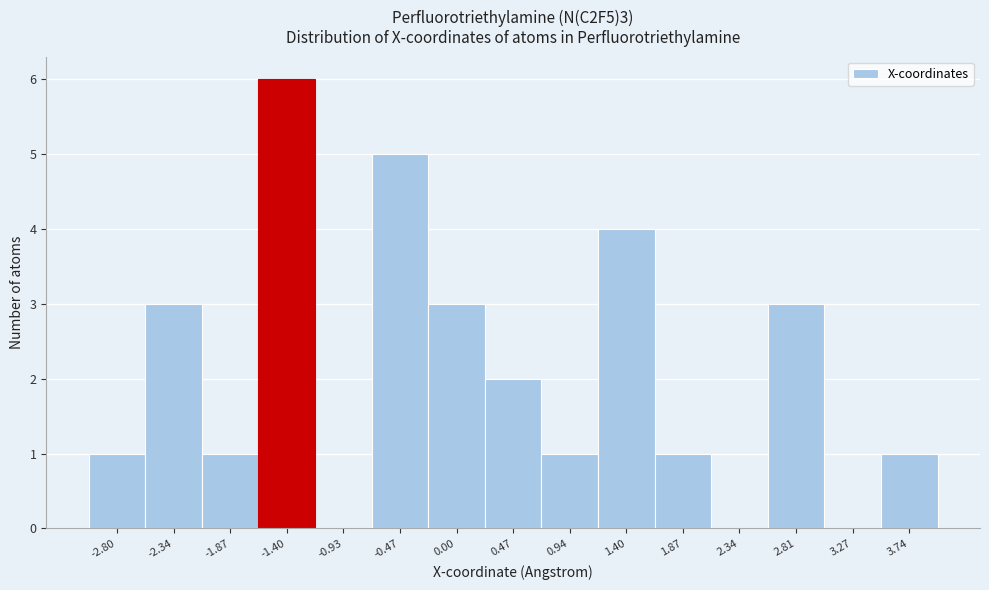

Which range on the x-axis has the tallest bar?

-1.65 to -1.15